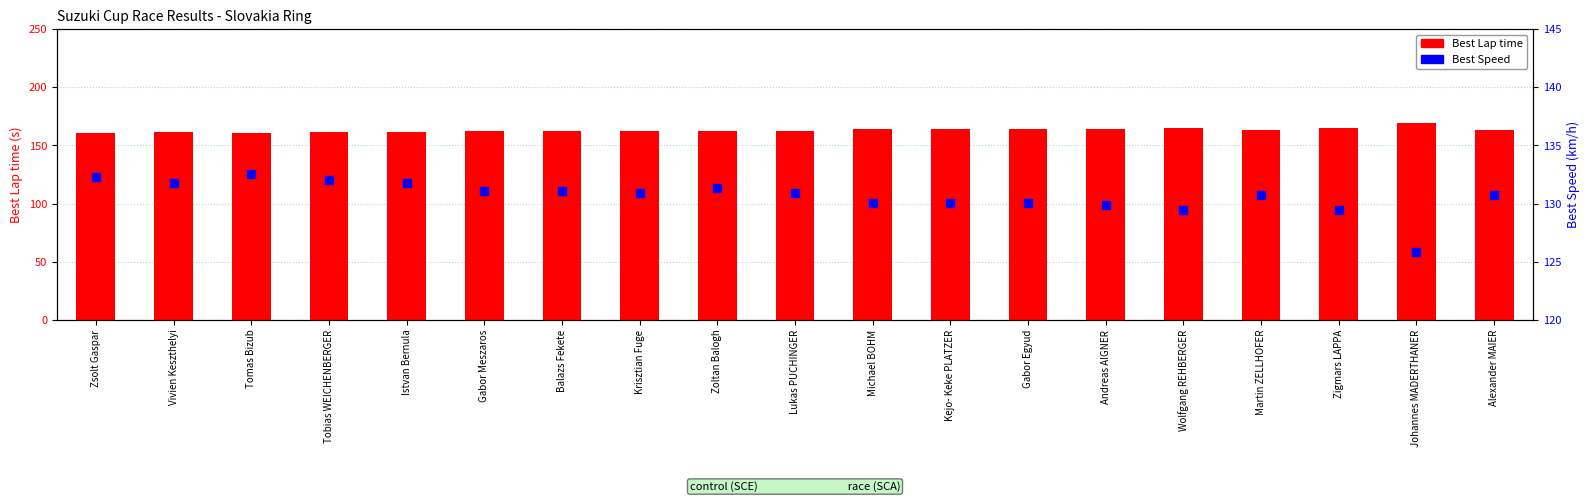

What are all the series names shown in the legend?

Best Lap time, Best Speed